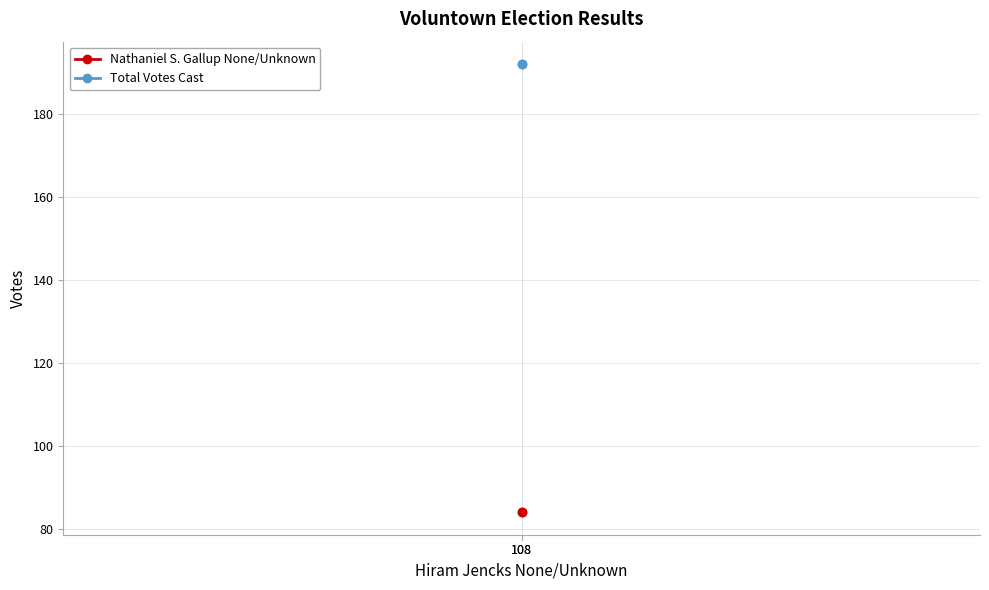

What is the value of the Nathaniel S. Gallup None/Unknown point at the 1st from the left?

84